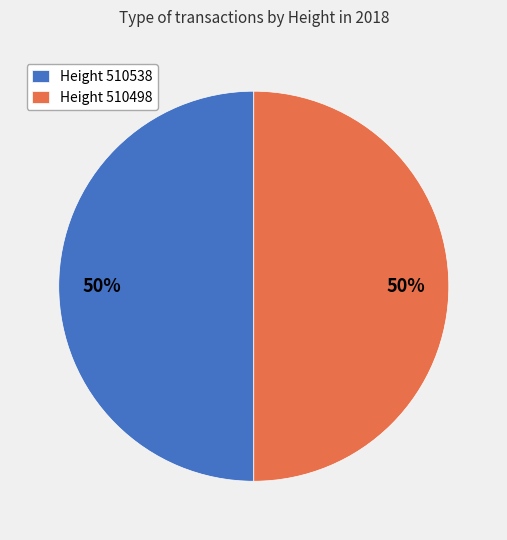

Is the sum of Height 510538 and Height 510498 greater than half?

Yes